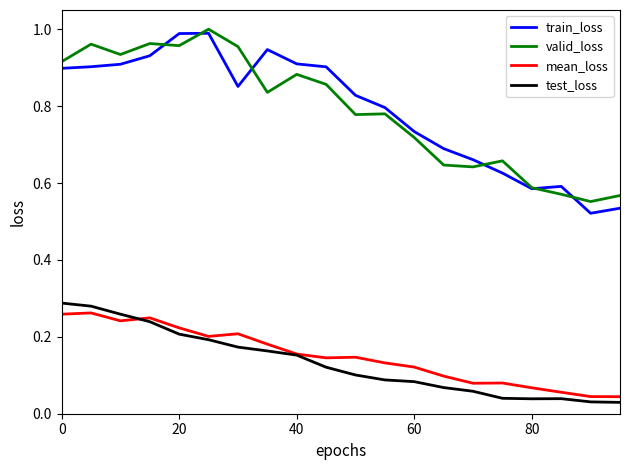

True or false: valid_loss and mean_loss cross at least once.

False